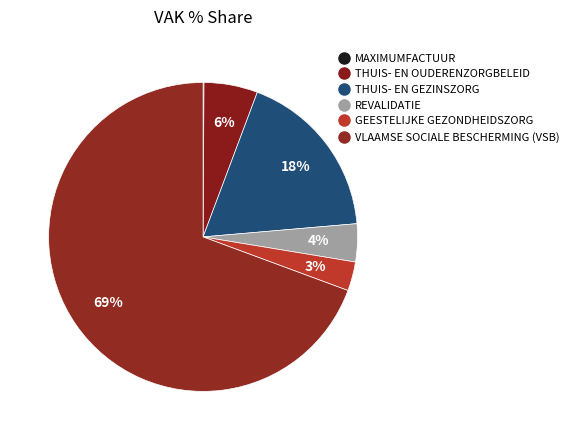

Is it true that VLAAMSE SOCIALE BESCHERMING (VSB) is 80% of the pie?

False